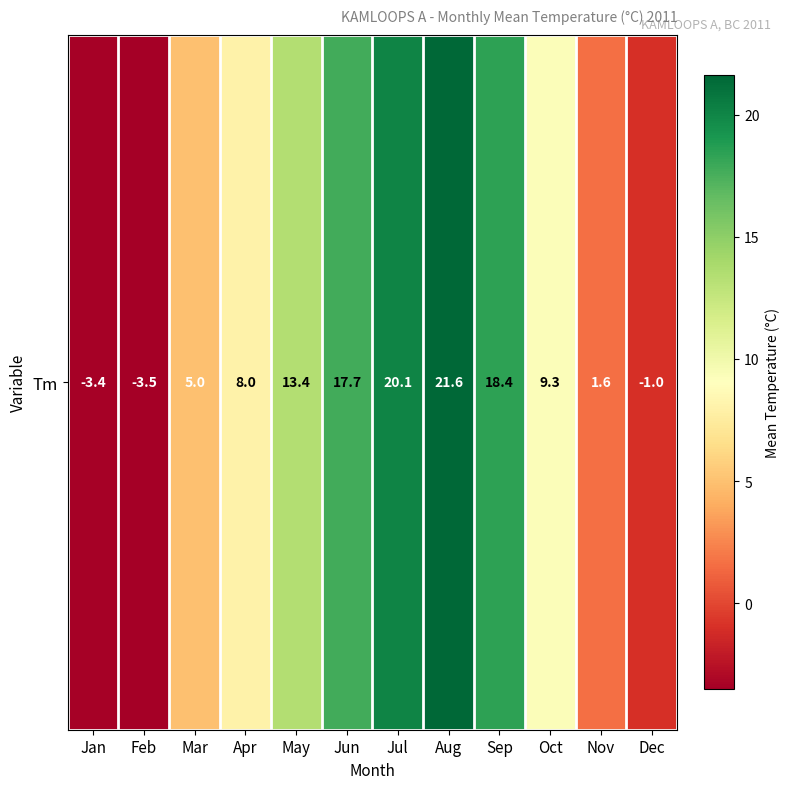

True or false: the data shows -3.4 at Jan.

True